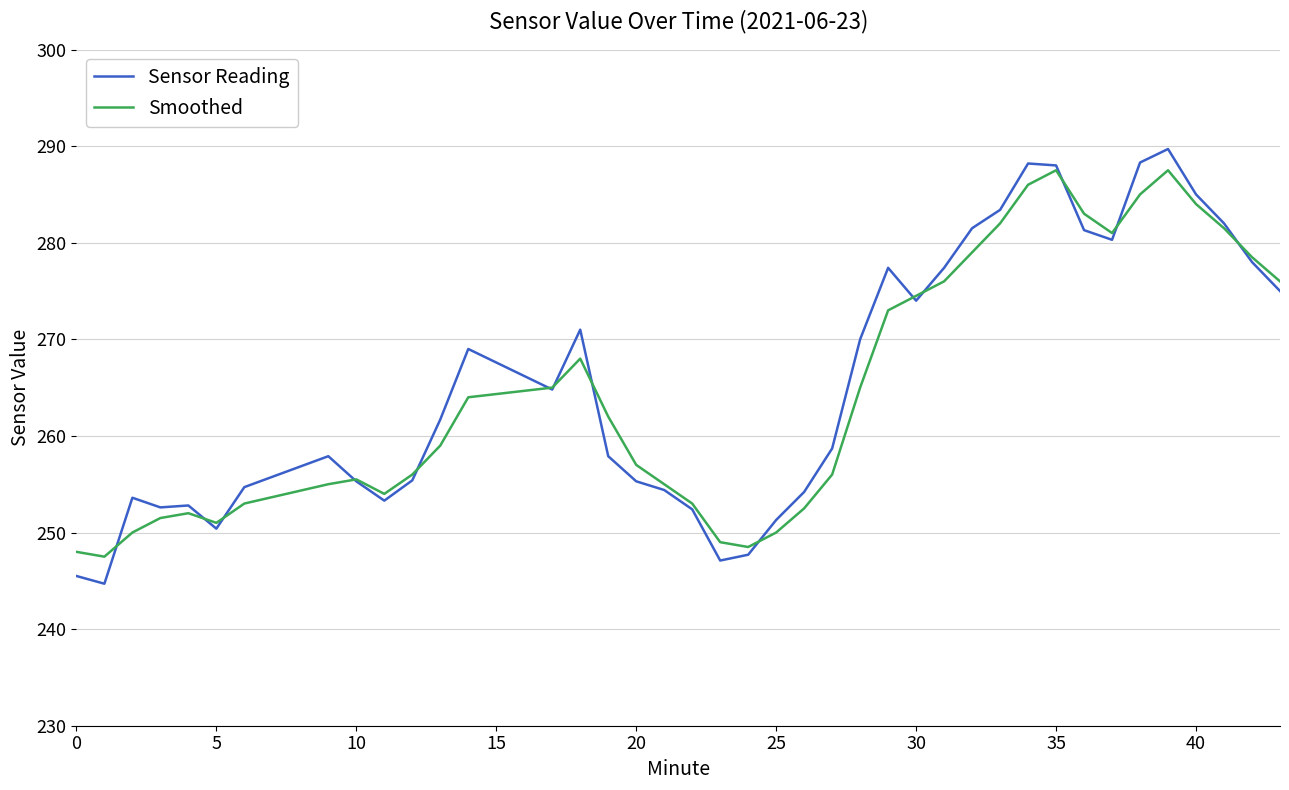

Count the number of data series in this chart.

2